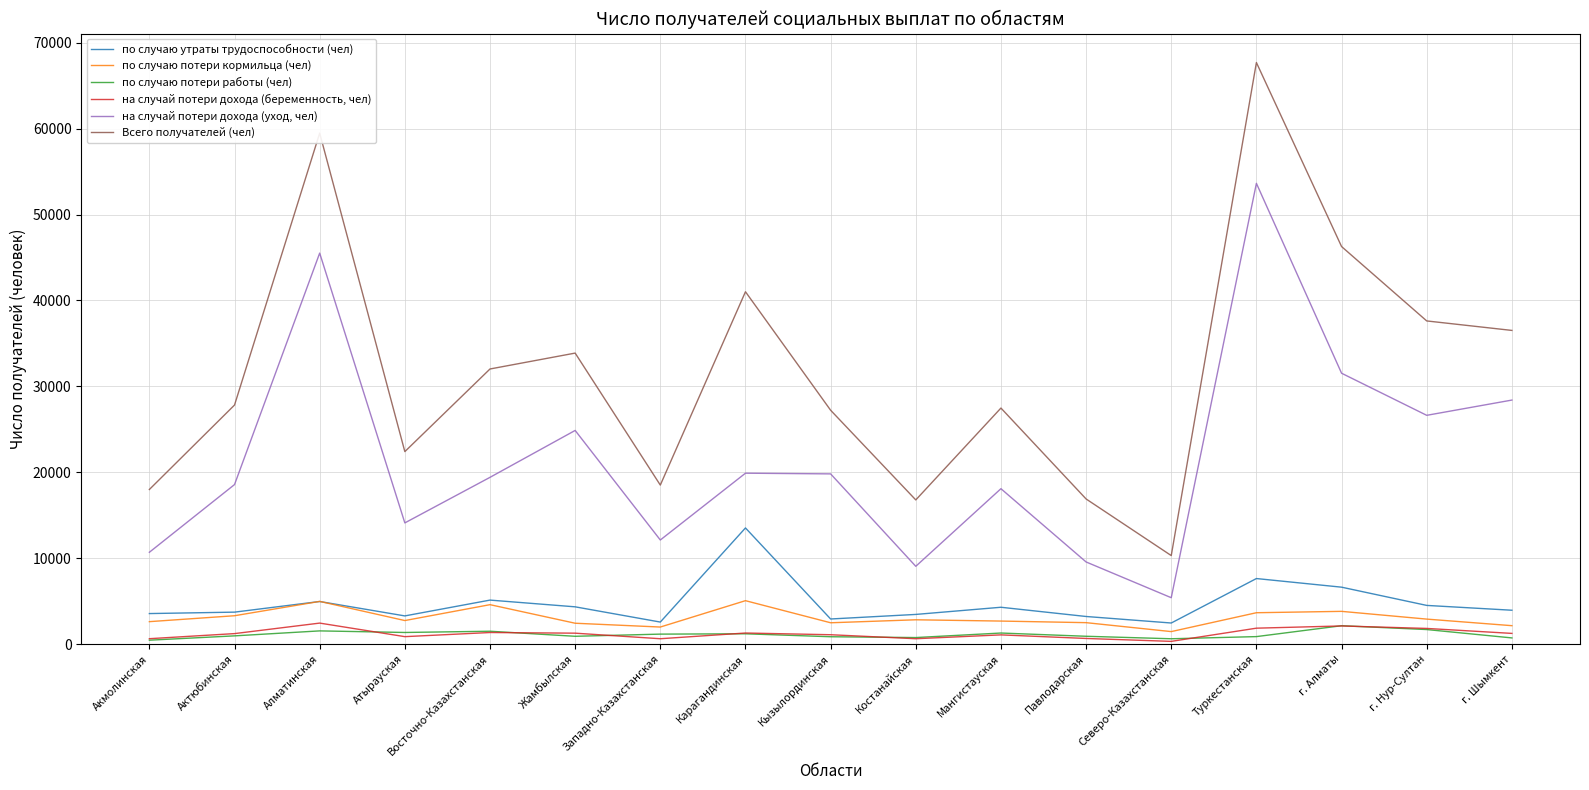

What is the difference between the по случаю утраты трудоспособности (чел) values at Жамбылская and Туркестанская?

3291